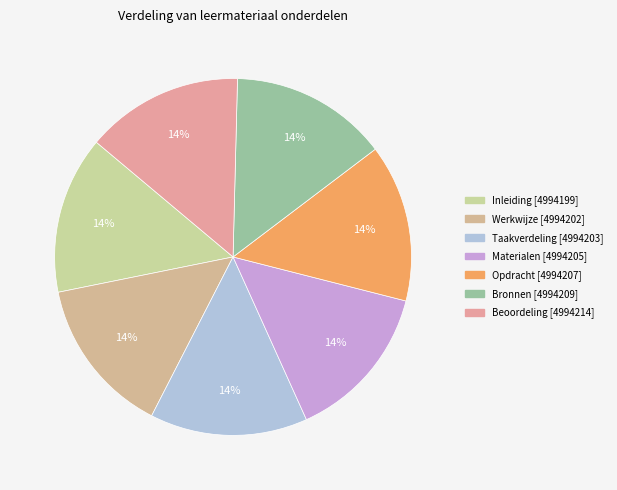

Is it true that Werkwijze is 14% of the pie?

True